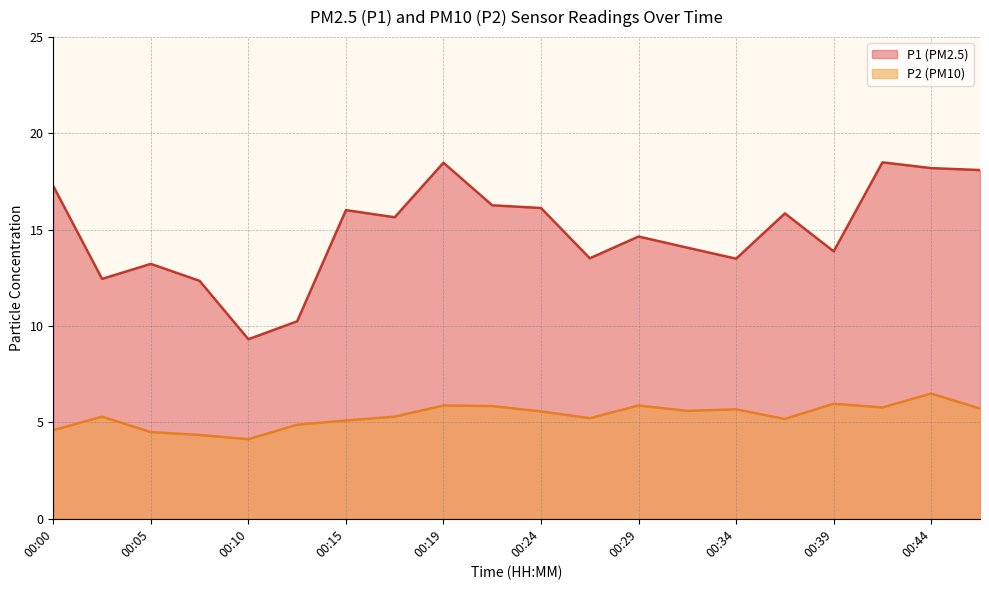

What are all the series names shown in the legend?

P1 (PM2.5), P2 (PM10)